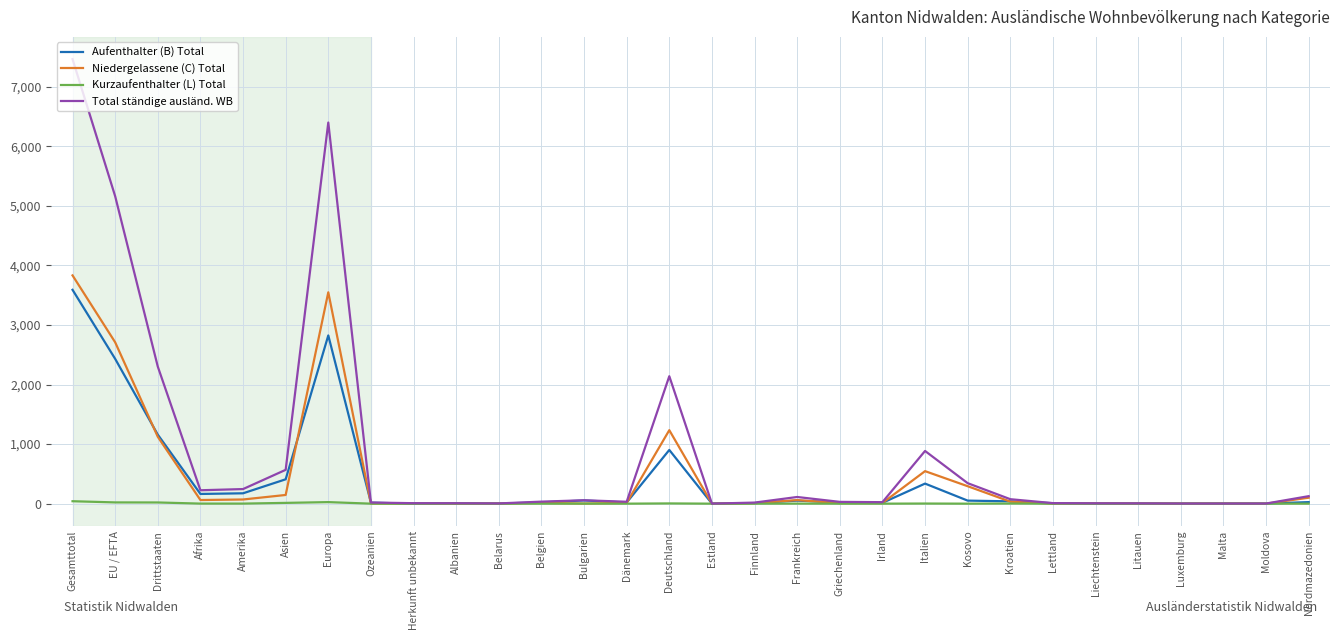

Which series has the largest range (max minus min)?

Total ständige ausländ. WB